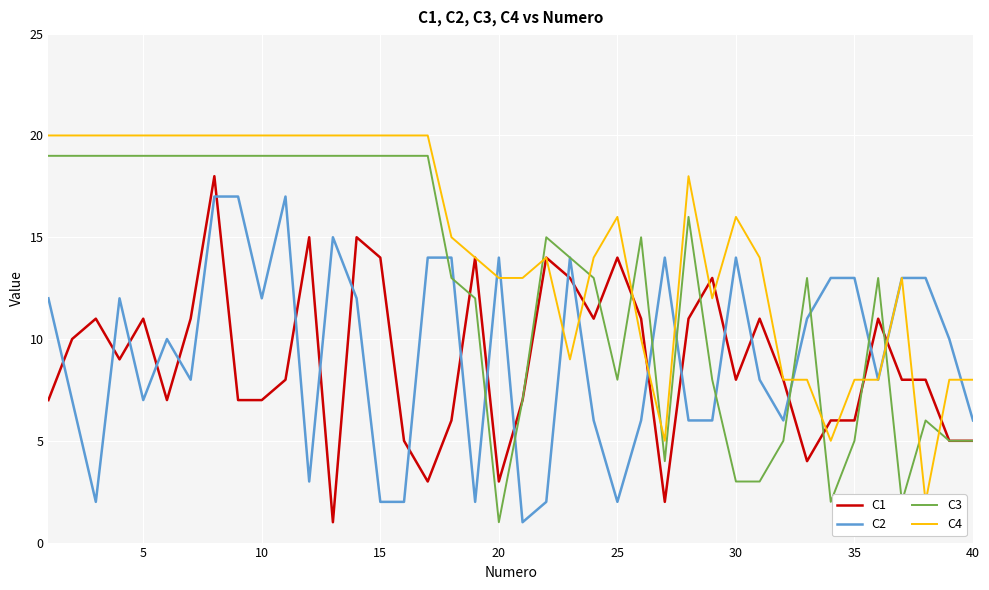

The value of C2 at 35 is 13. True or false?

True